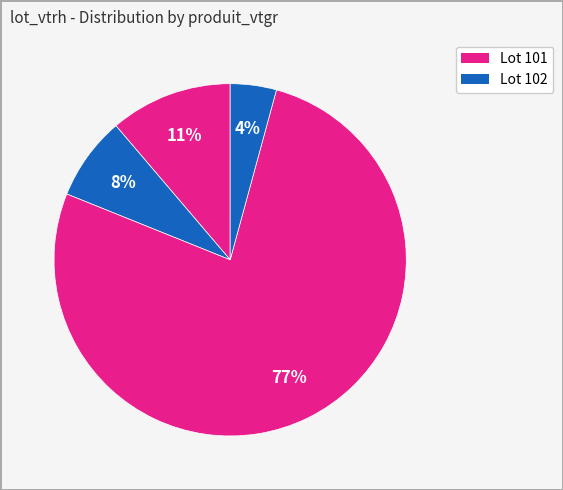

How many slices are in this pie chart?

4